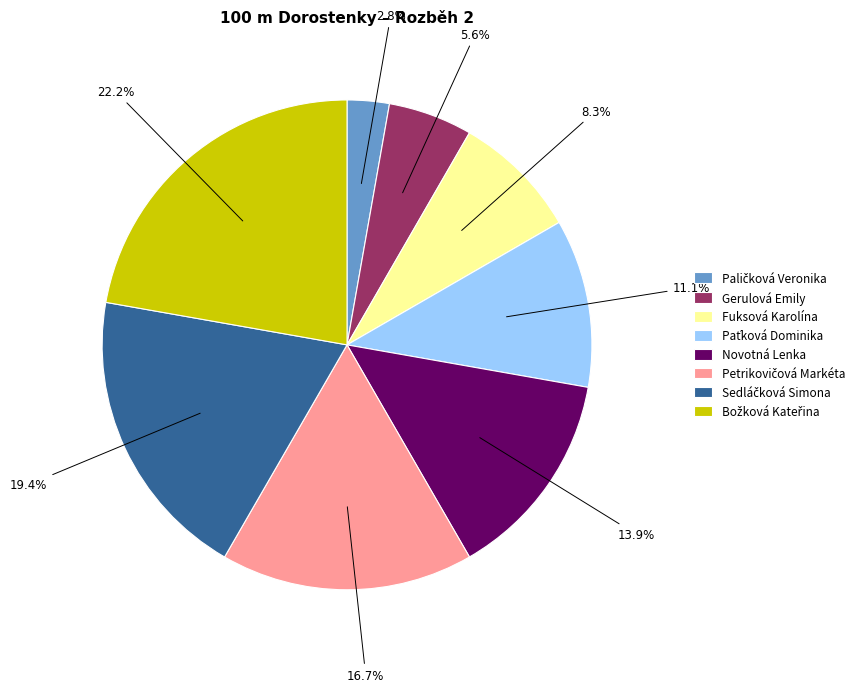

What percentage is the Novotná Lenka slice, to the nearest percent?

14%